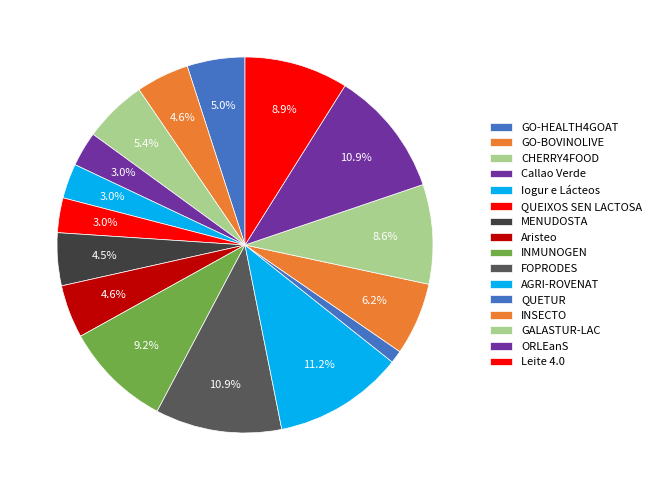

What percentage is the ORLEanS slice, to the nearest percent?

11%